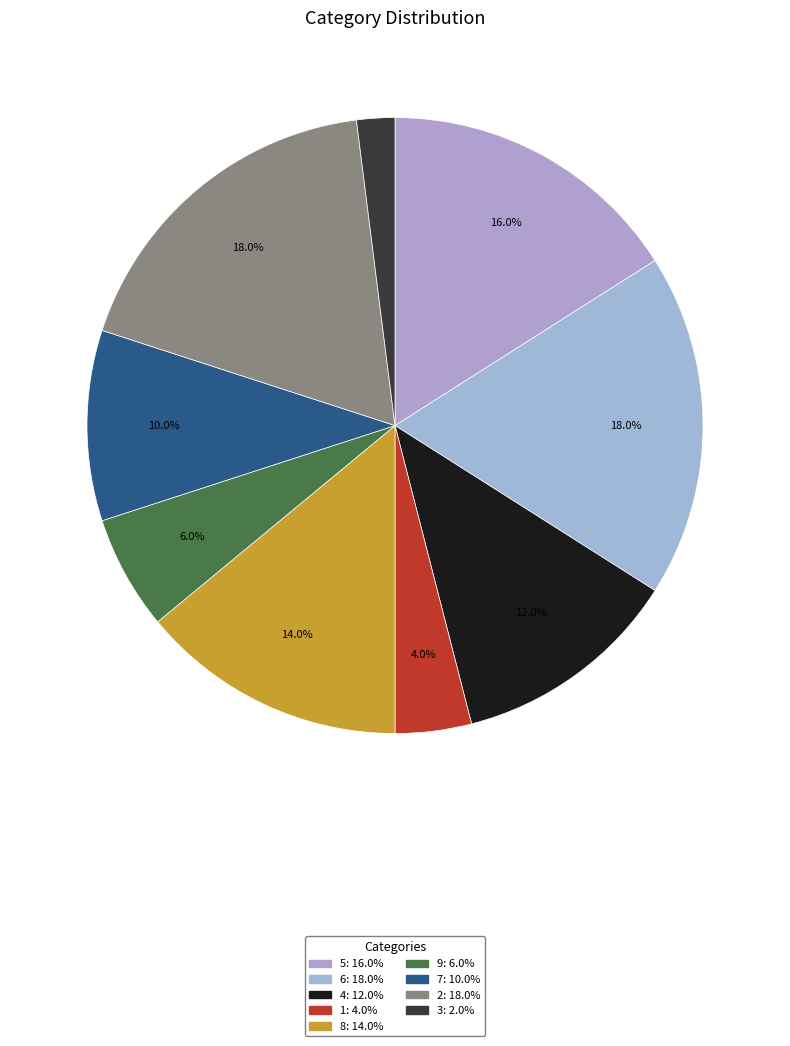

How many segments does this pie chart have?

9